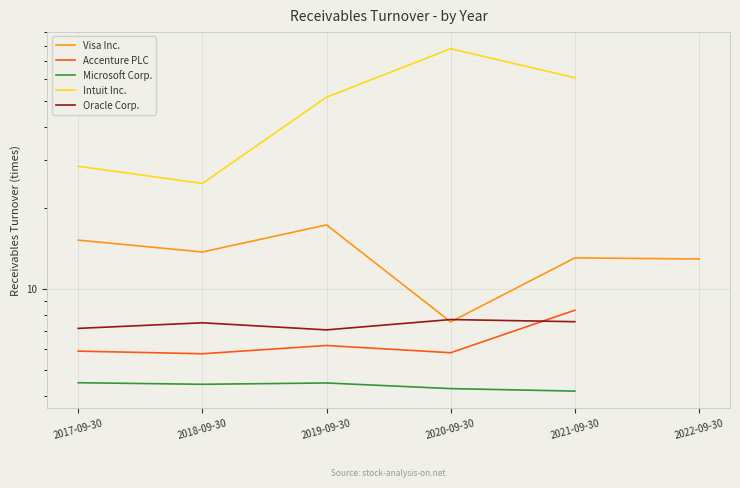

At which category does the chart reach its minimum across all series?

2021-09-30